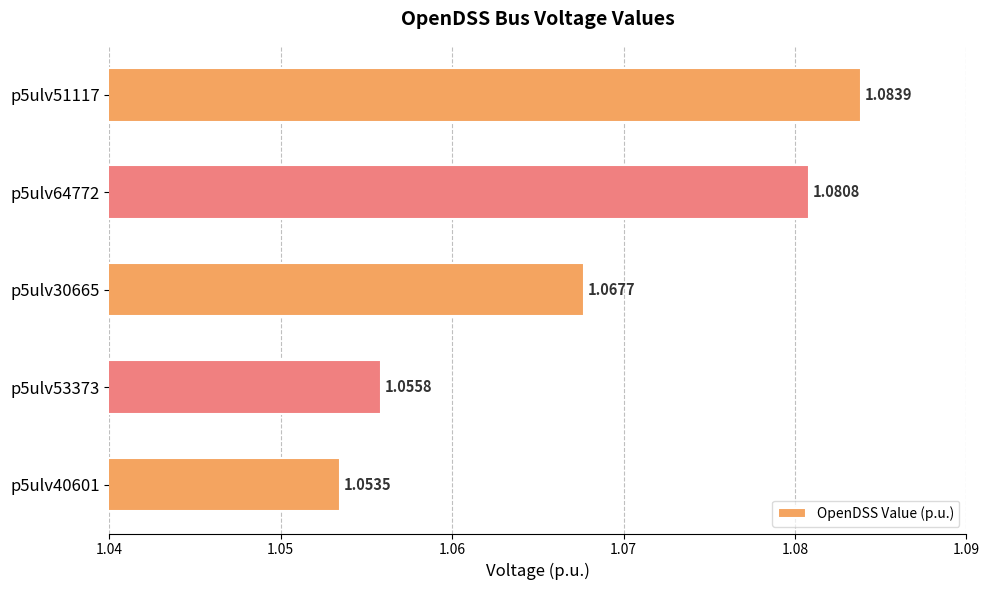

Approximately how many times larger is the value at p5ulv30665 compared to p5ulv51117?

1.0